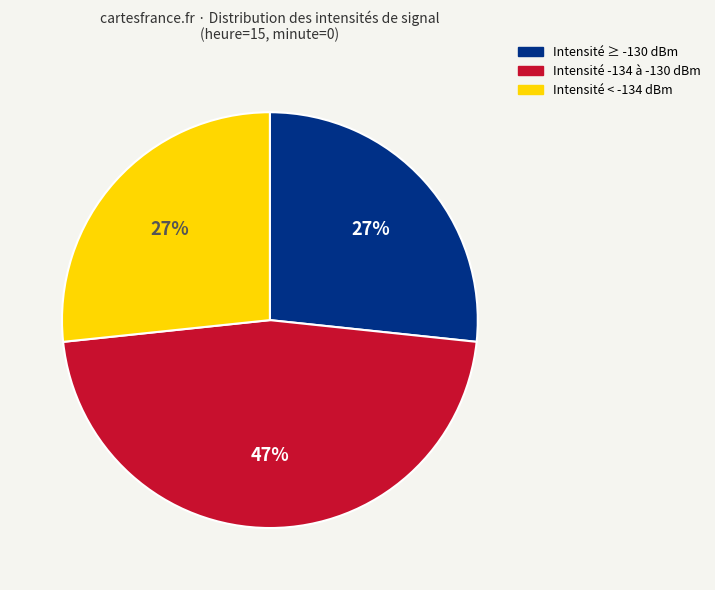

Does any single category account for the majority?

No